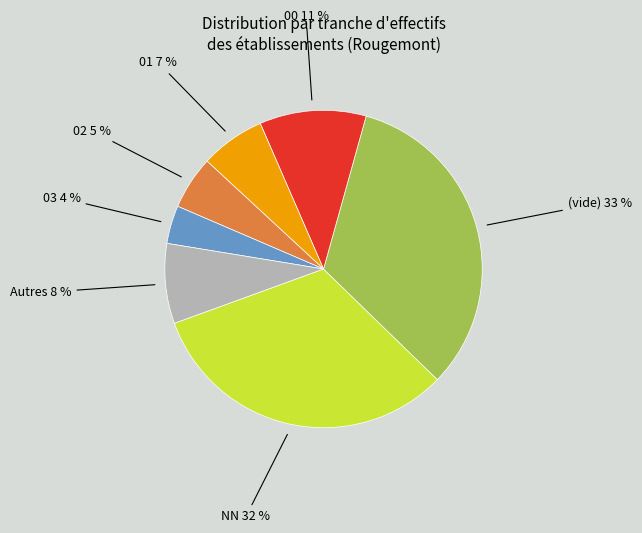

To the nearest percent, what is the average slice percentage?

14%